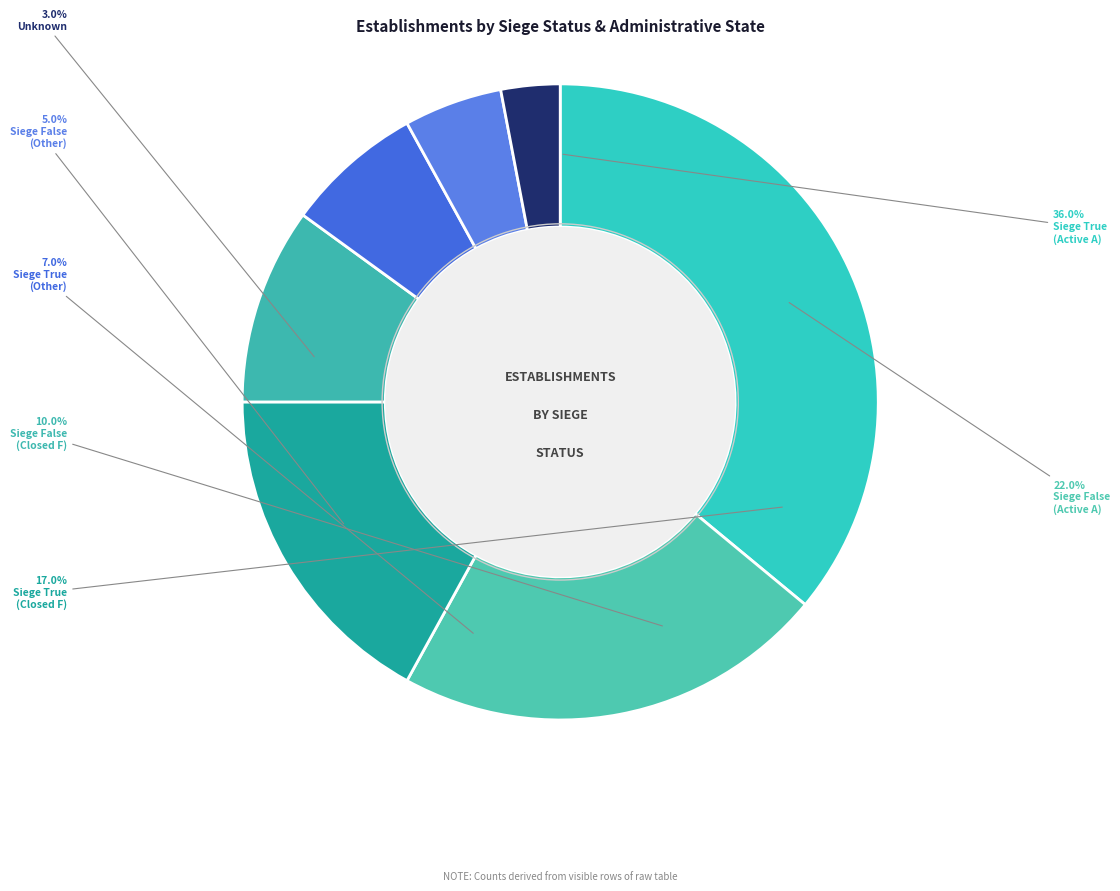

Do true and true together represent more than half of the pie?

No